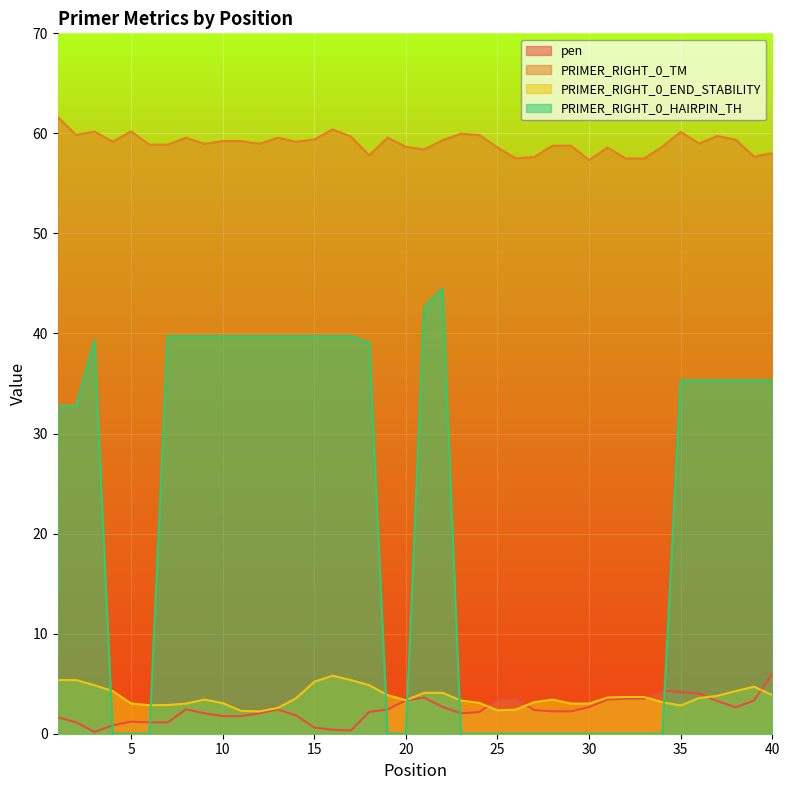

The PRIMER_RIGHT_0_END_STABILITY series shows 3.6 at 31. True or false?

True